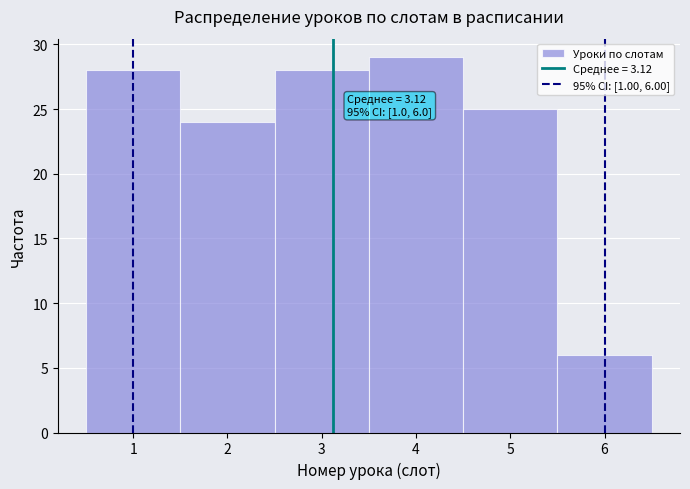

Over which range of the x-axis is the bar tallest?

3.5 to 4.5